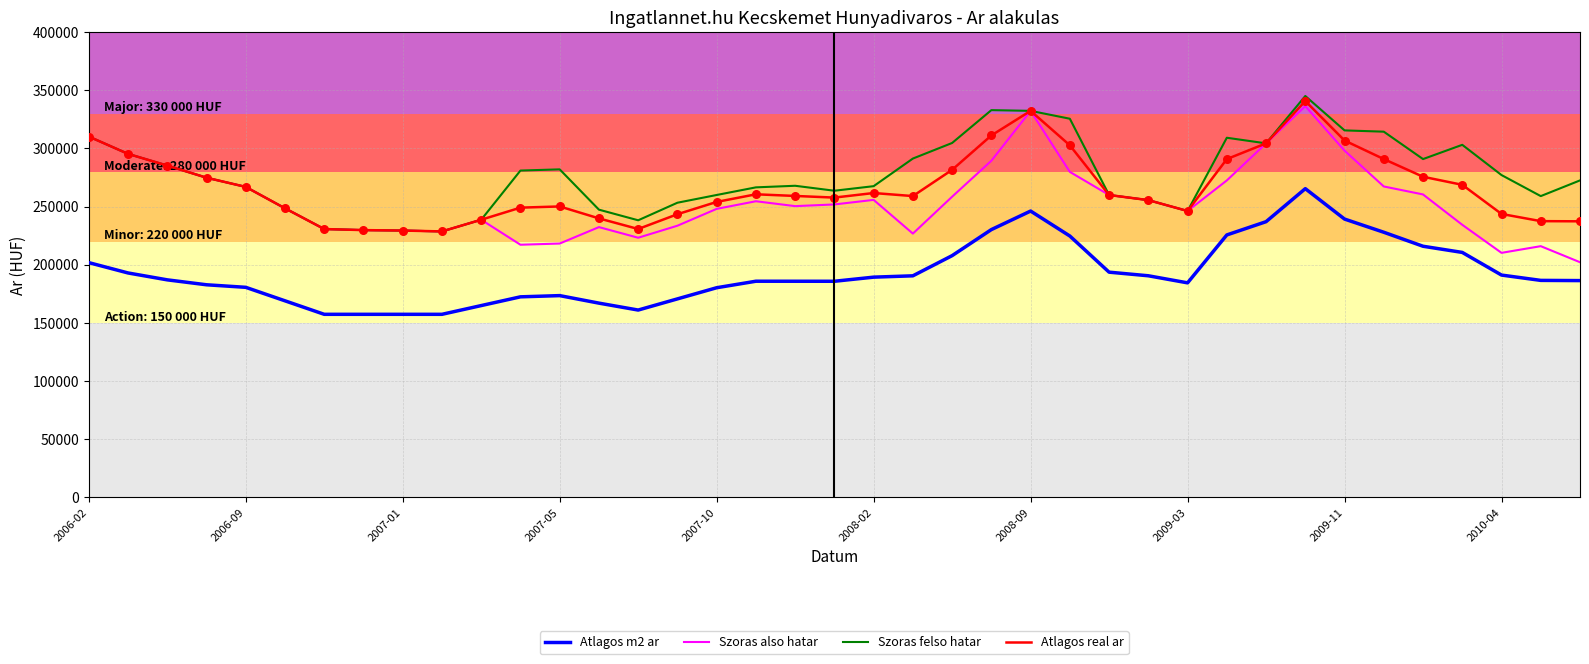

What is the greatest value displayed?

345113